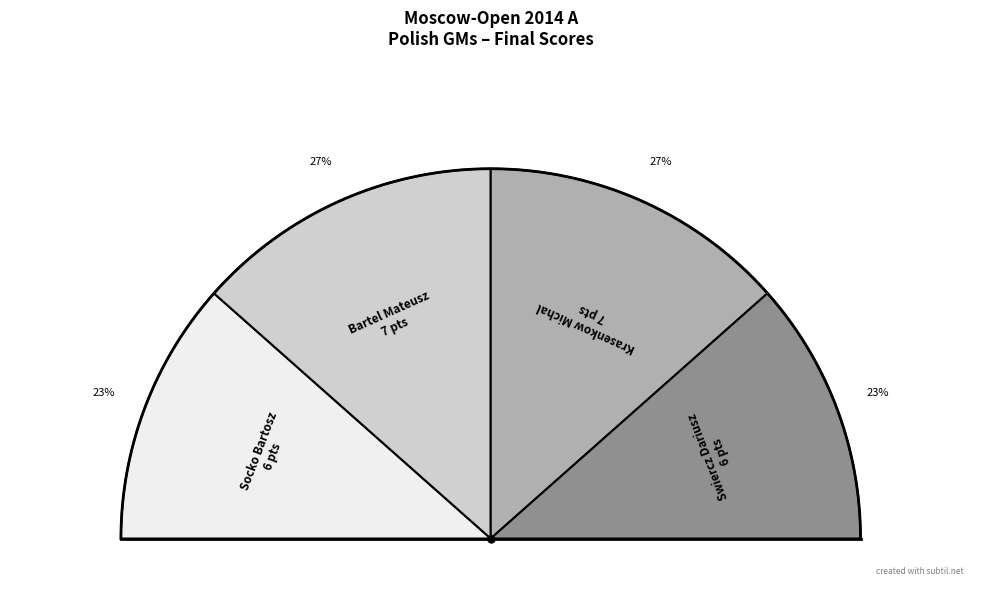

Approximately how many times larger is the value at Swiercz Dariusz compared to Krasenkow Michal?

0.9